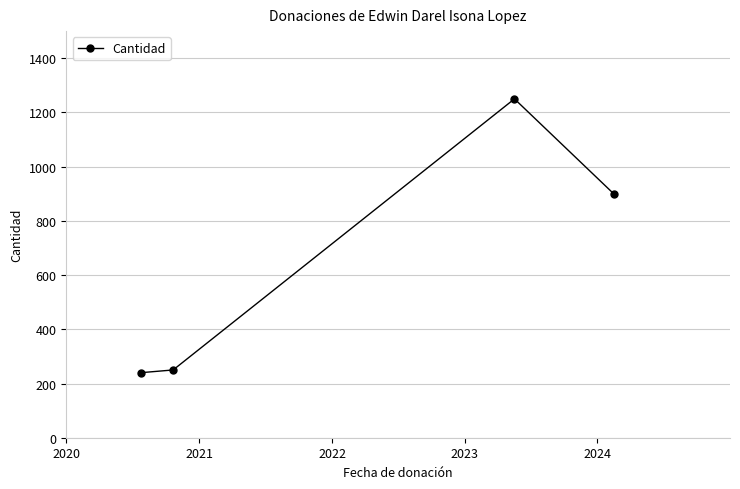

How many lines are shown in the chart?

1